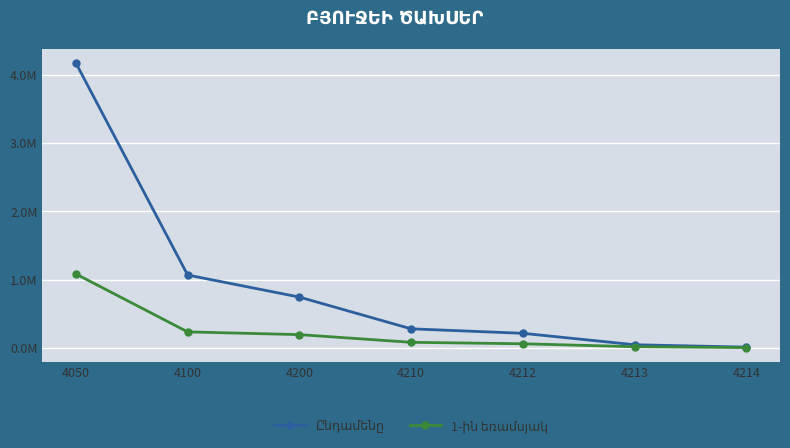

Is it true that Ընդամենը equals 4175305.9 at 4050?

True